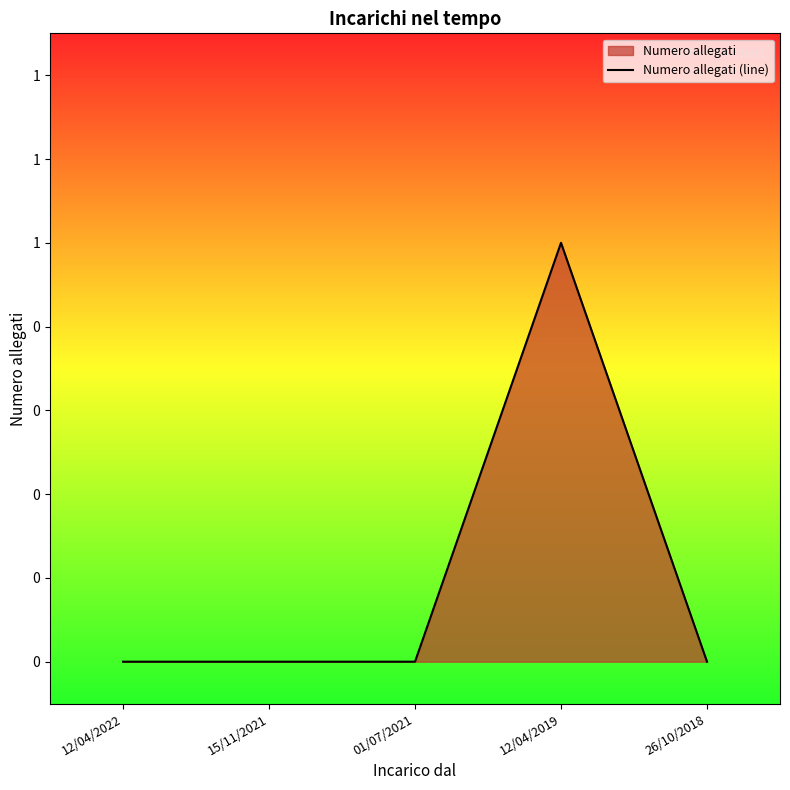

True or false: the data shows 0 at 15/11/2021.

True